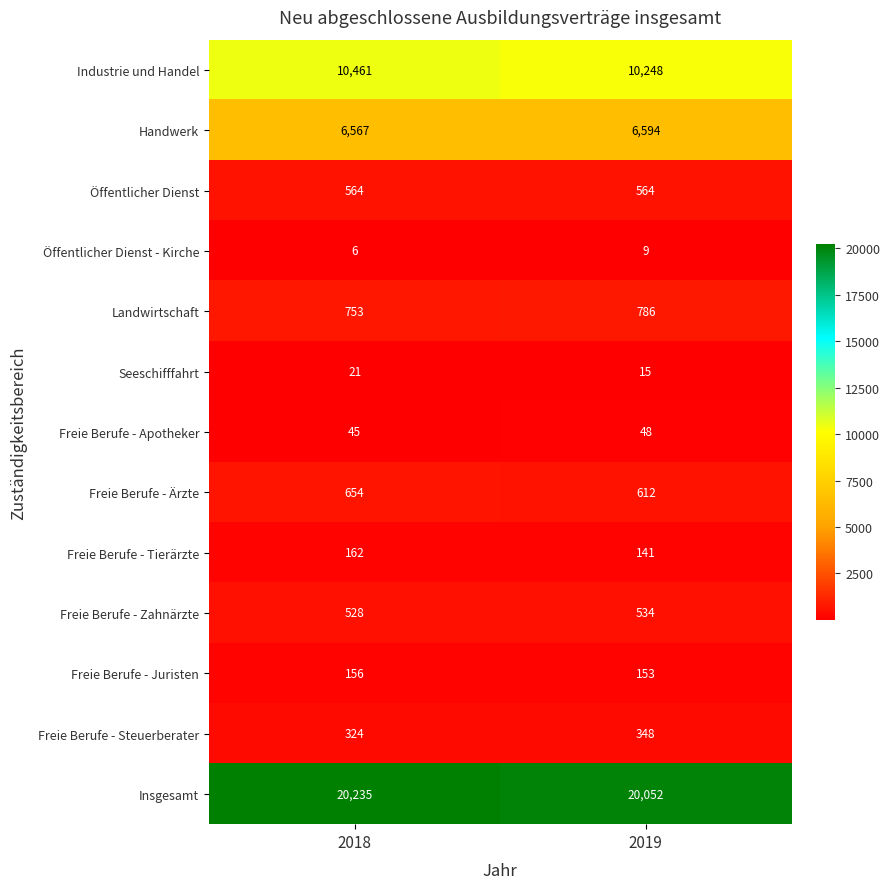

What is the minimum value for Industrie und Handel?

10248